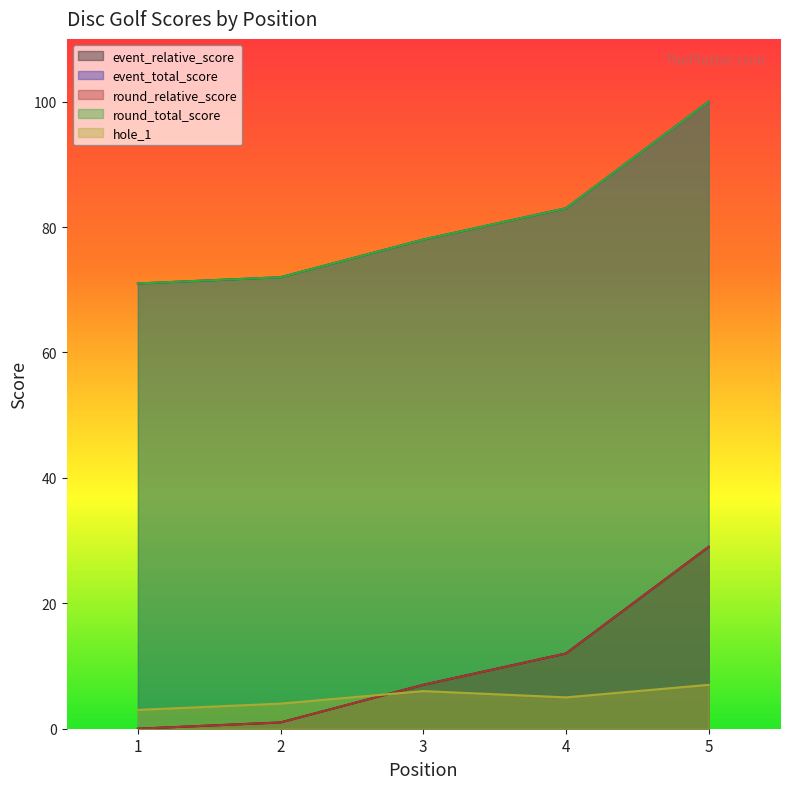

At which label does event_total_score reach its peak?

5